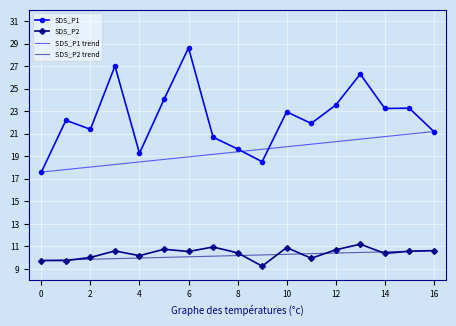

True or false: SDS_P1 has a value of 49.0 at 6.

False